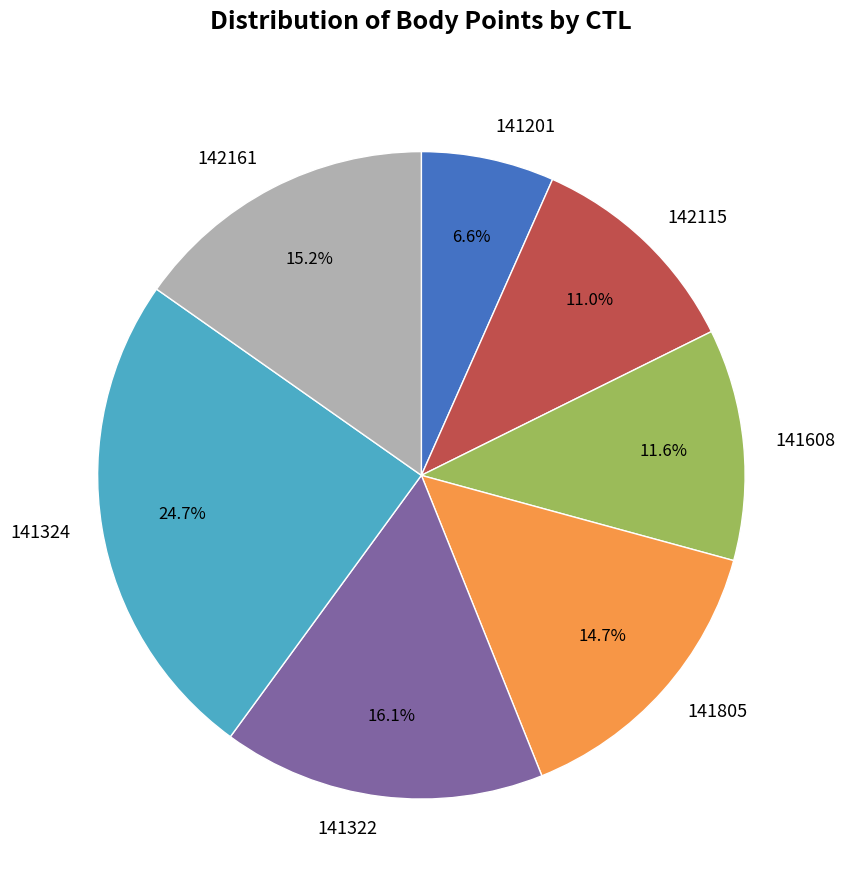

Does 141201 represent more than half of the total?

No